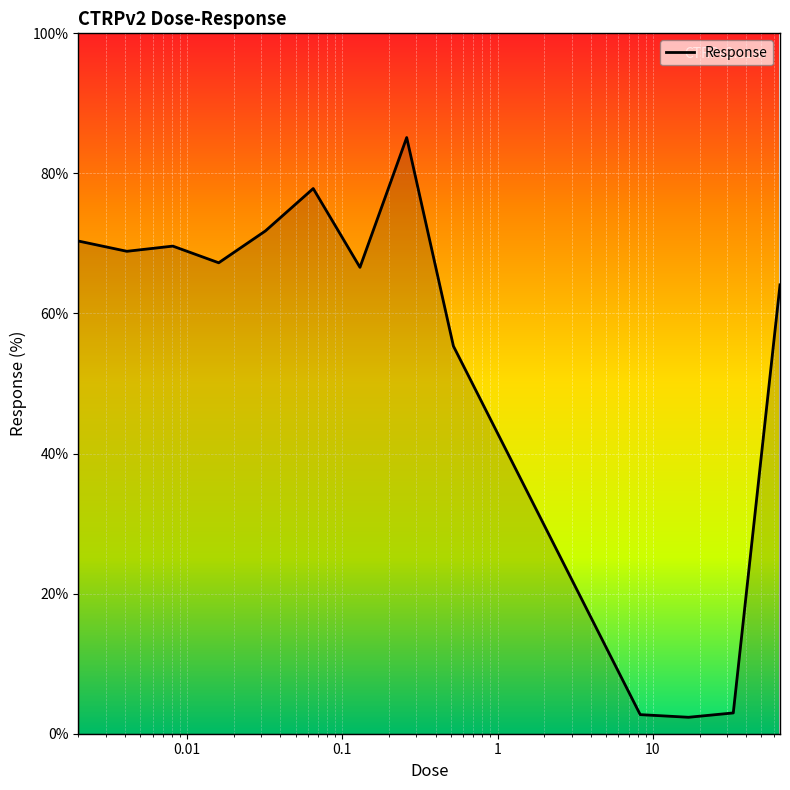

What is the minimum value shown in the chart?

2.3